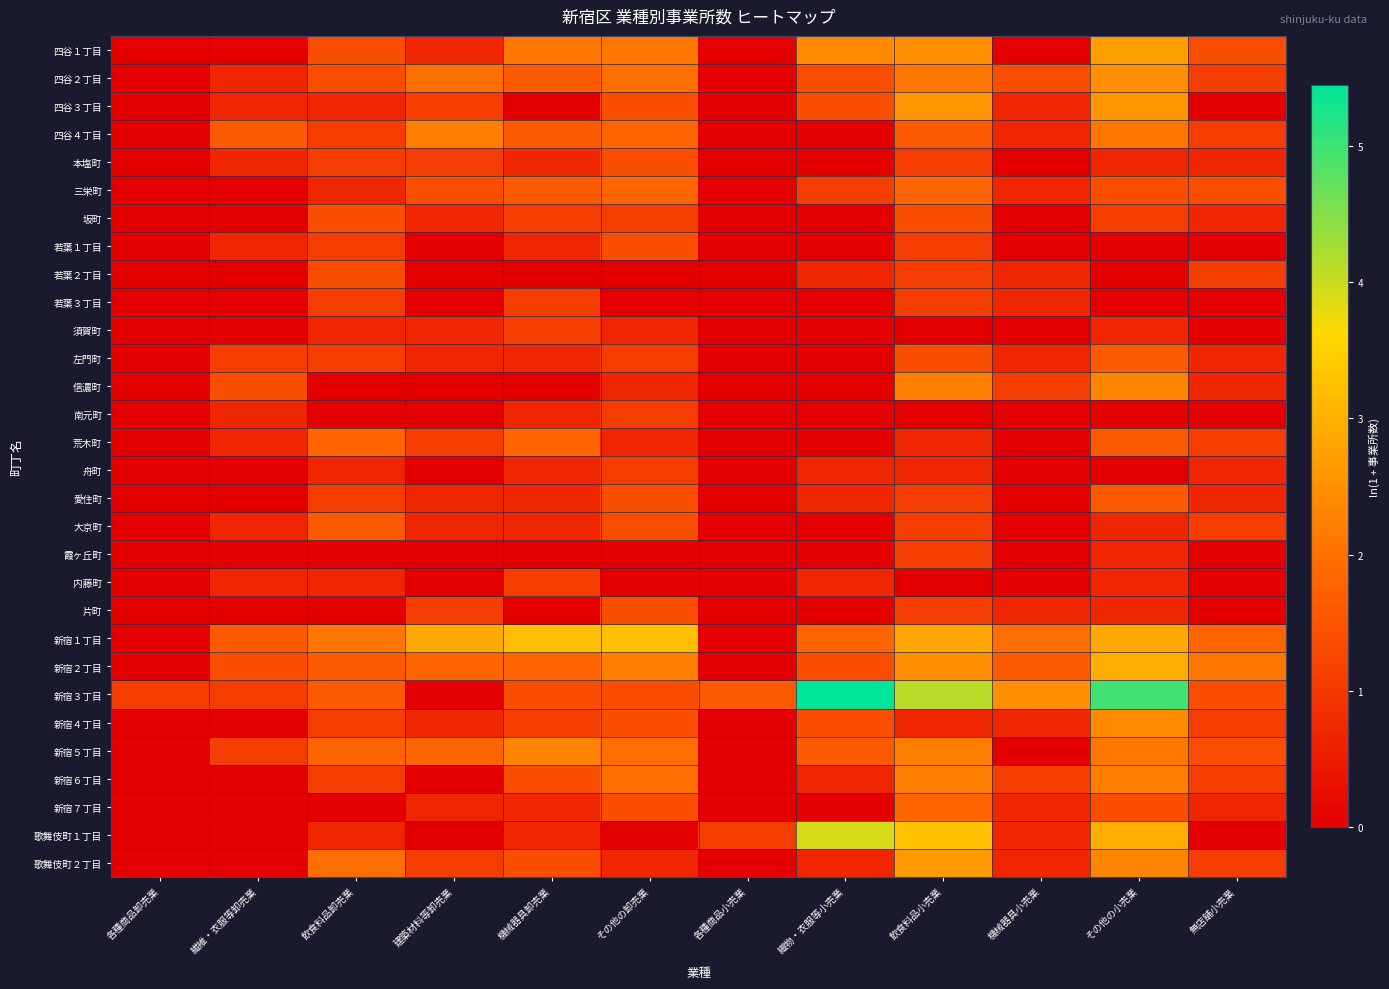

Which series has the largest total across all categories?

新宿３丁目